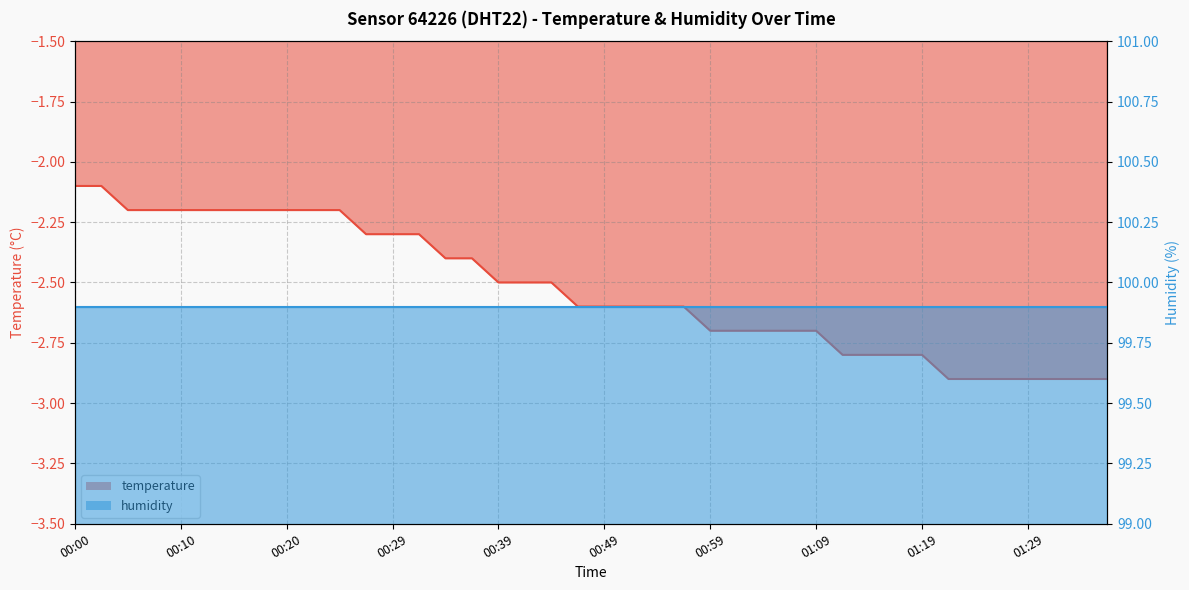

What is the change in value from 00:32 to 01:31?

-0.6